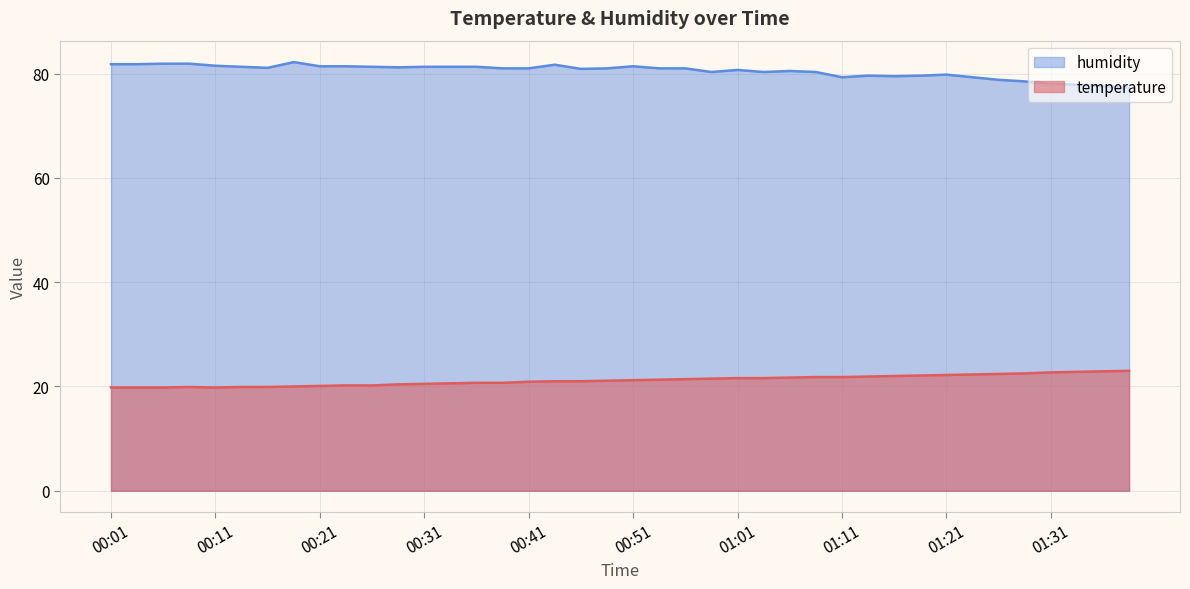

What is the highest value of the humidity series?

82.2